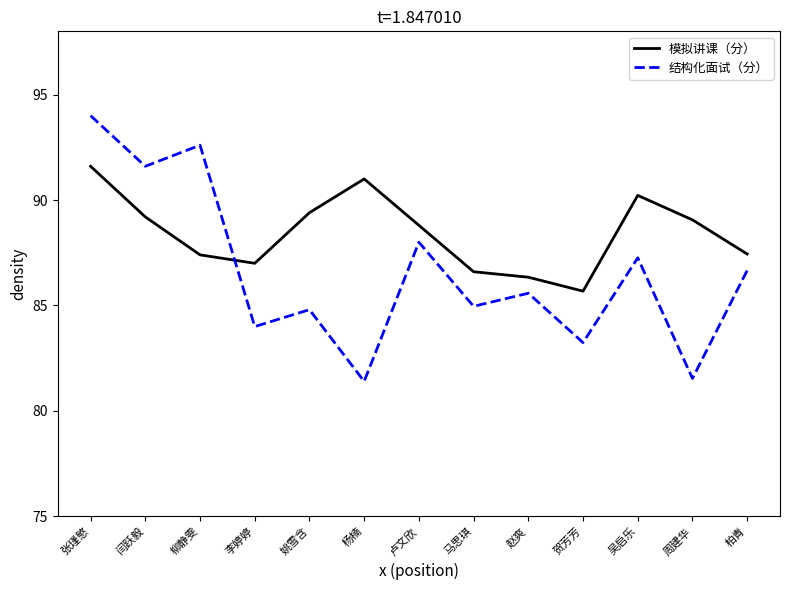

What are all the series names shown in the legend?

模拟讲课（分）, 结构化面试（分）